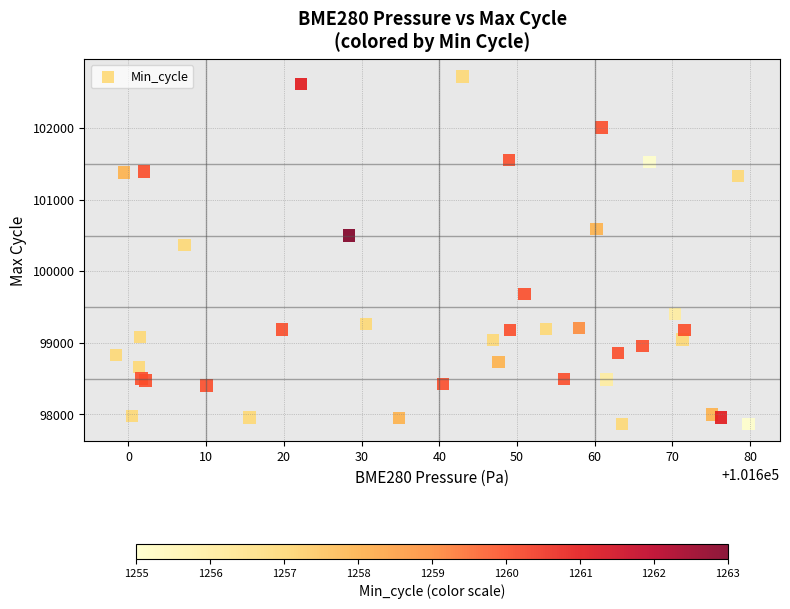

What Y value in the scatter plot is closest to 100294?

100366